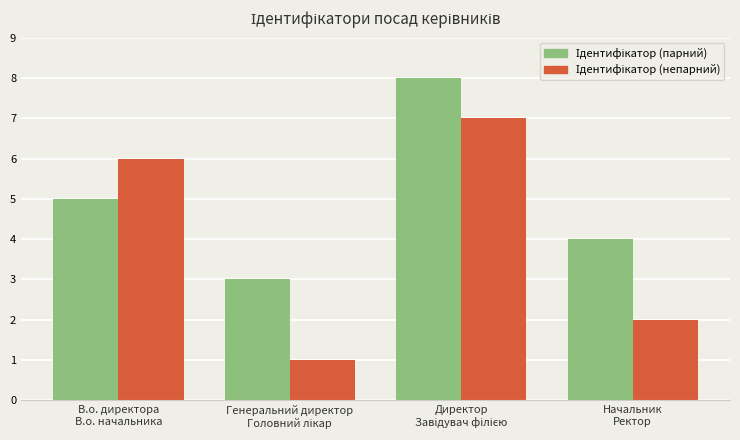

What is the smallest value displayed?

1